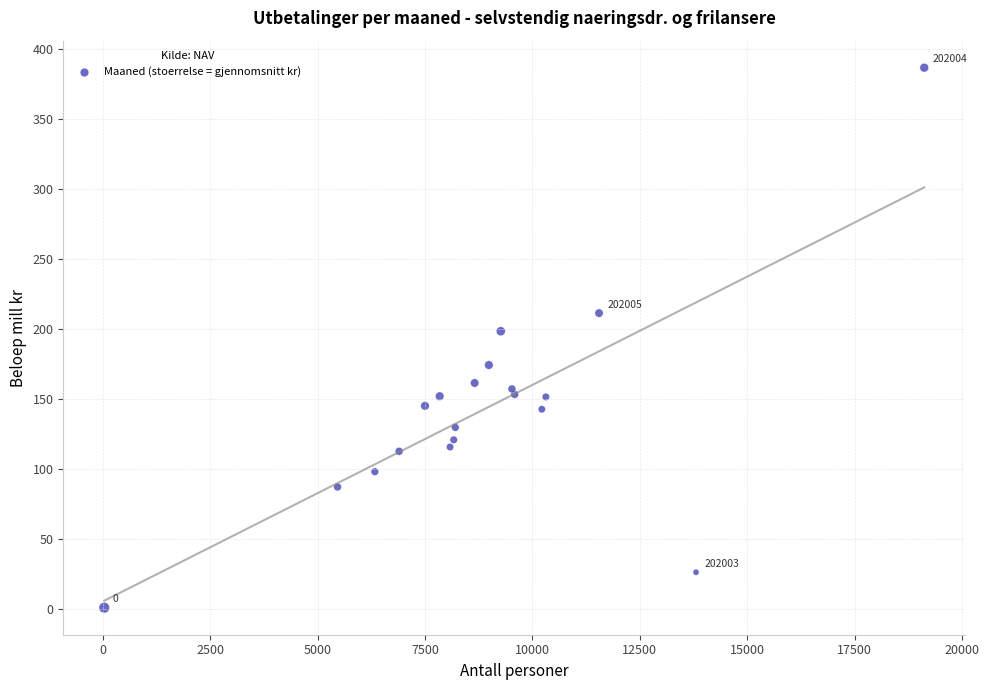

What Y value in the scatter plot is closest to 193?

198.4